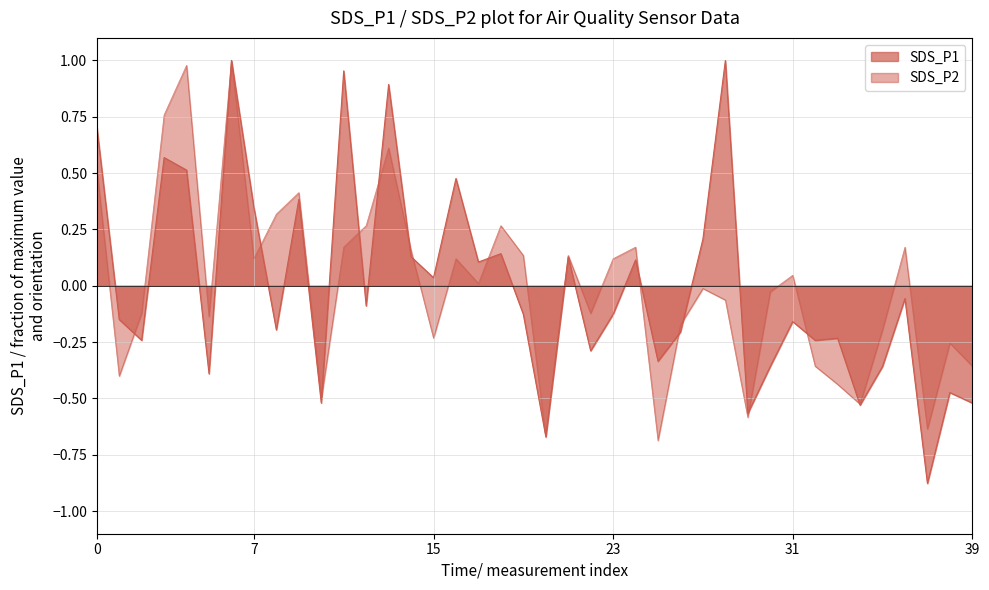

What is the difference between the SDS_P2 values at 2021/03/02 01:25:11 and 2021/03/02 01:30:09?

0.7